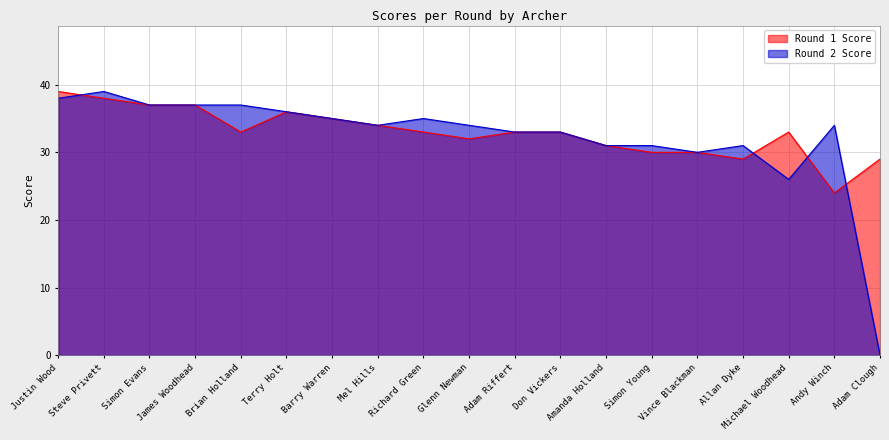

Is the value of Round 2 Score at James Woodhead greater than the value of Round 1 Score at Steve Privett?

No